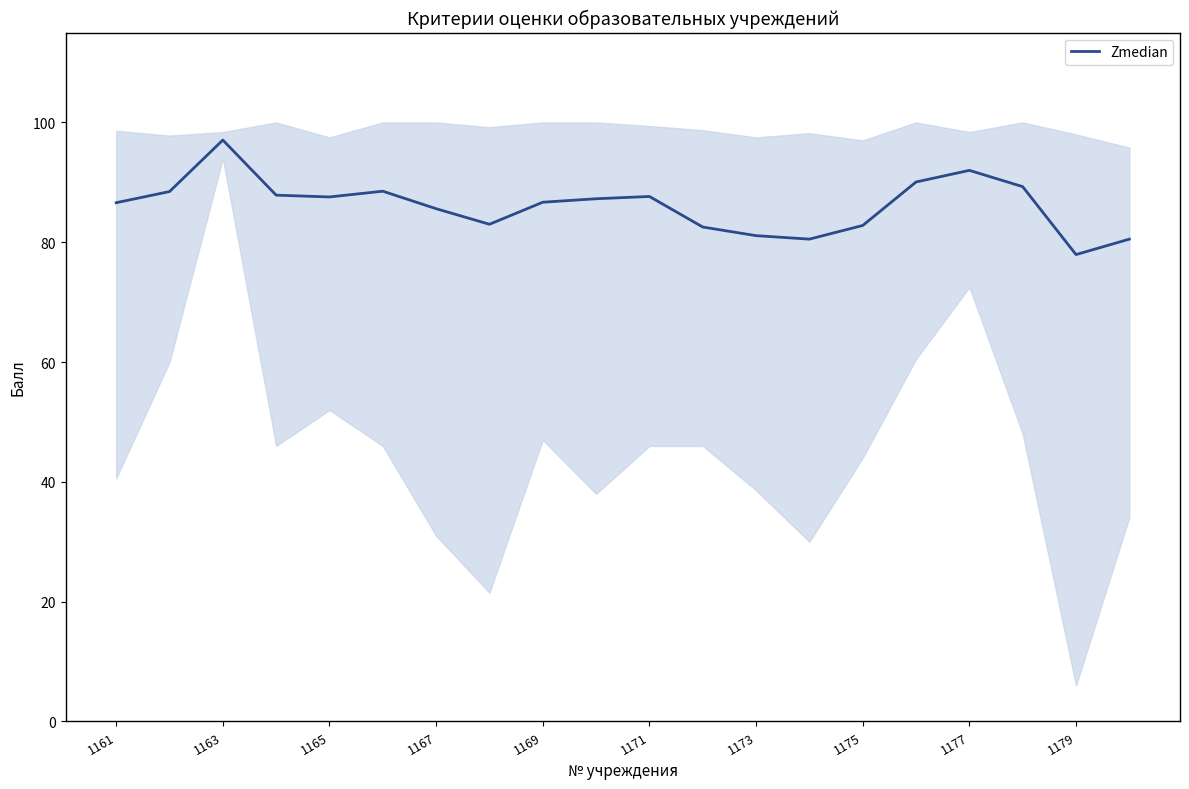

At which label does Zmedian reach its minimum?

1179